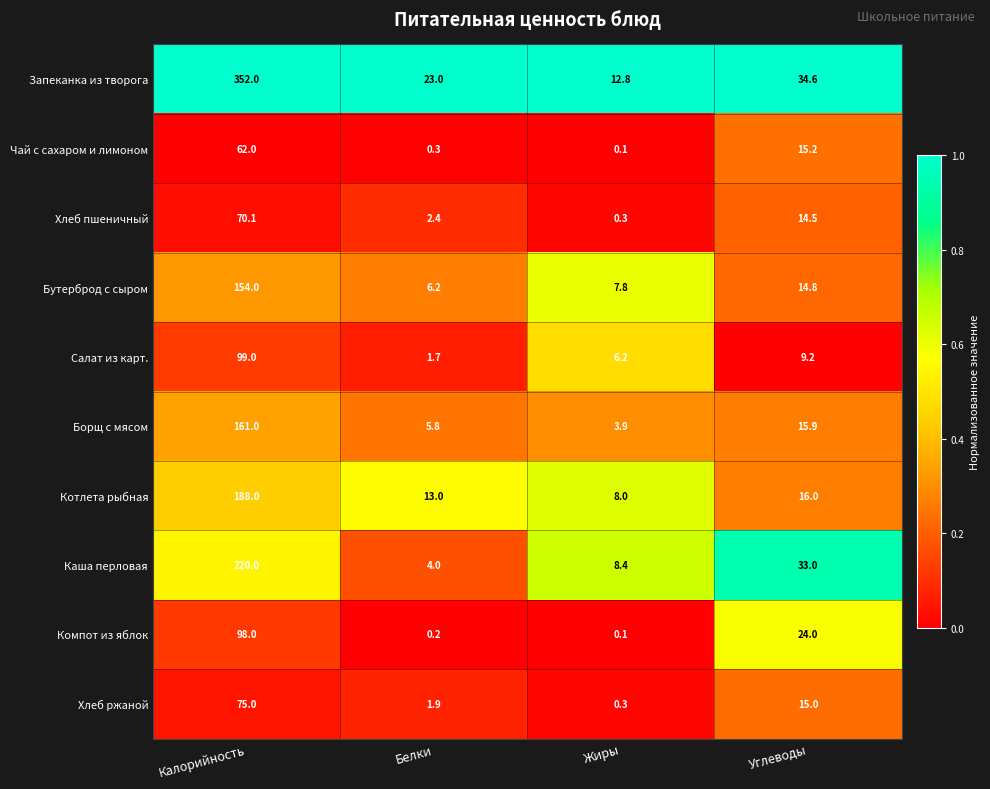

What is the difference between the maximum and minimum values in the Запеканка из творога series?

339.2